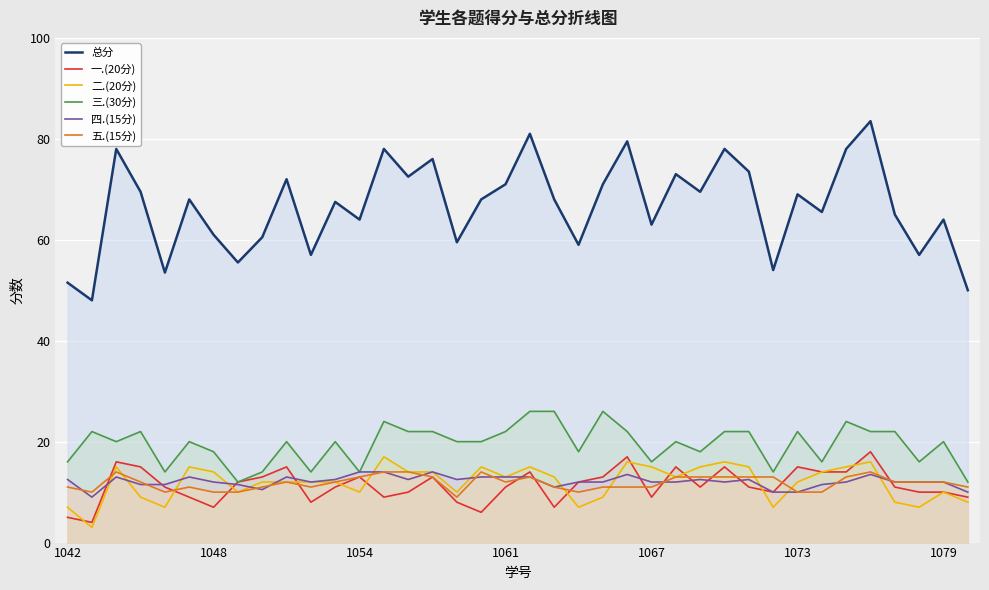

True or false: 三.(30分) has more than 2 points higher than both neighbors.

True